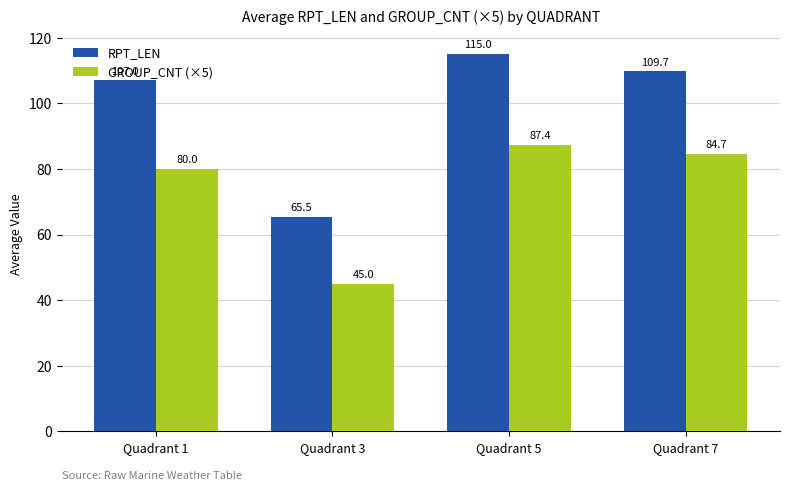

What is the difference between the GROUP_CNT (×5) values at Quadrant 7 and Quadrant 3?

39.7